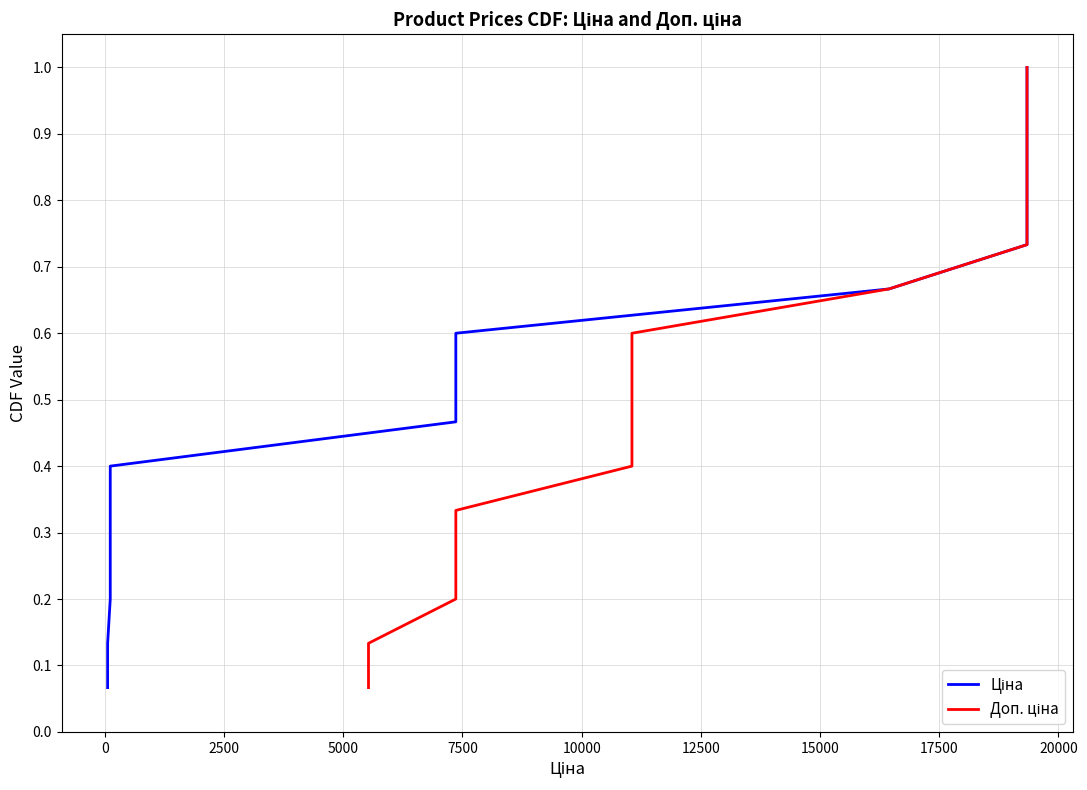

What is the label of the 10th point from the left?

20000